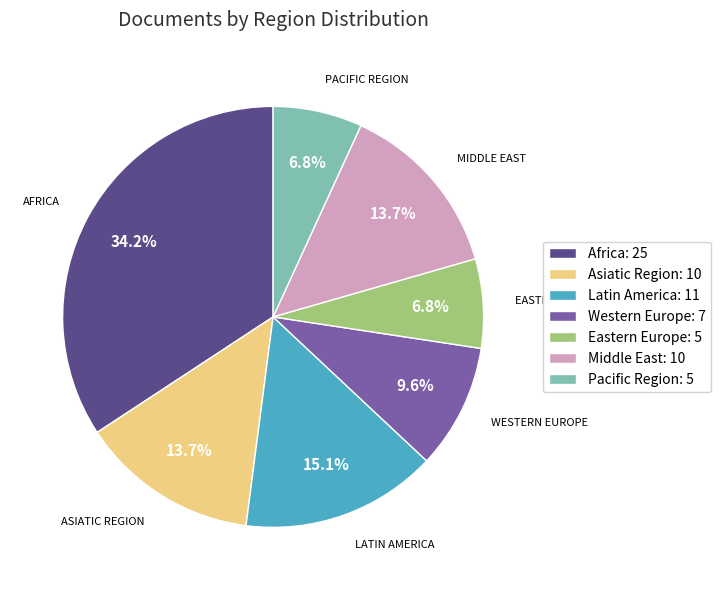

To the nearest percent, what is the difference between the Asiatic Region and Pacific Region slice percentages?

7%